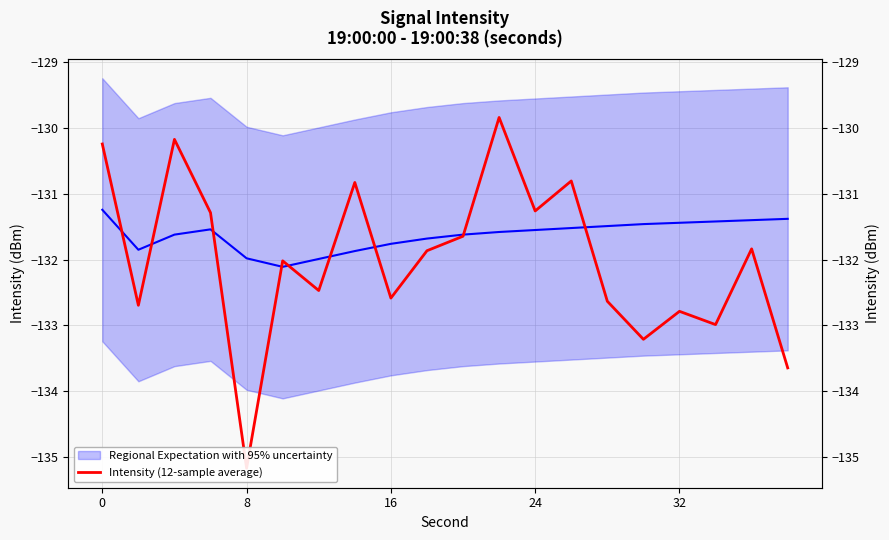

Is the value of Intensity (12-sample average) at 17 greater than the value of Regional Expectation with 95% uncertainty at 16?

No